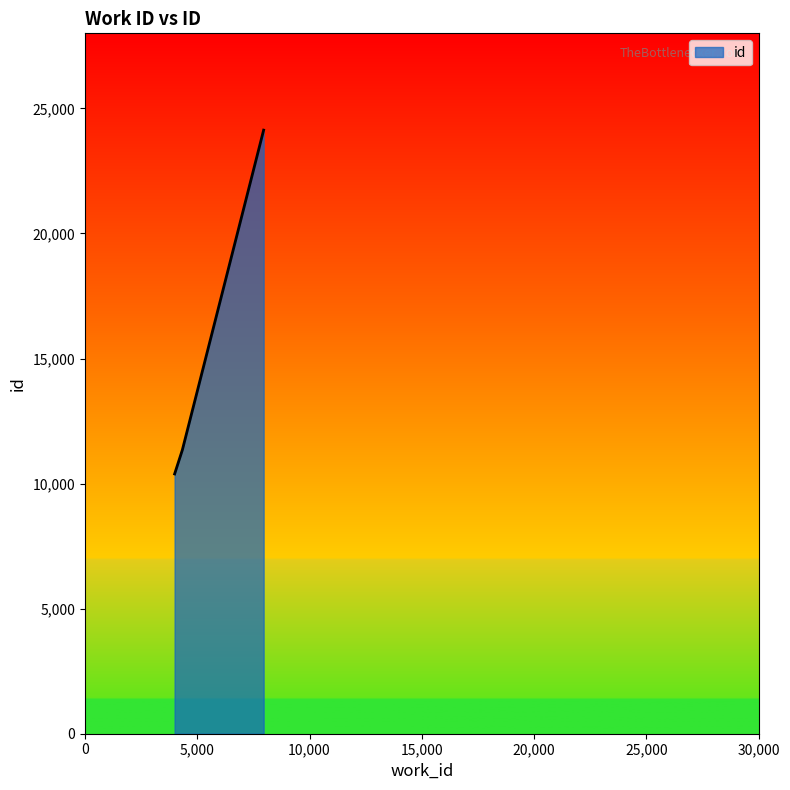

What is the sum of all values?

45861